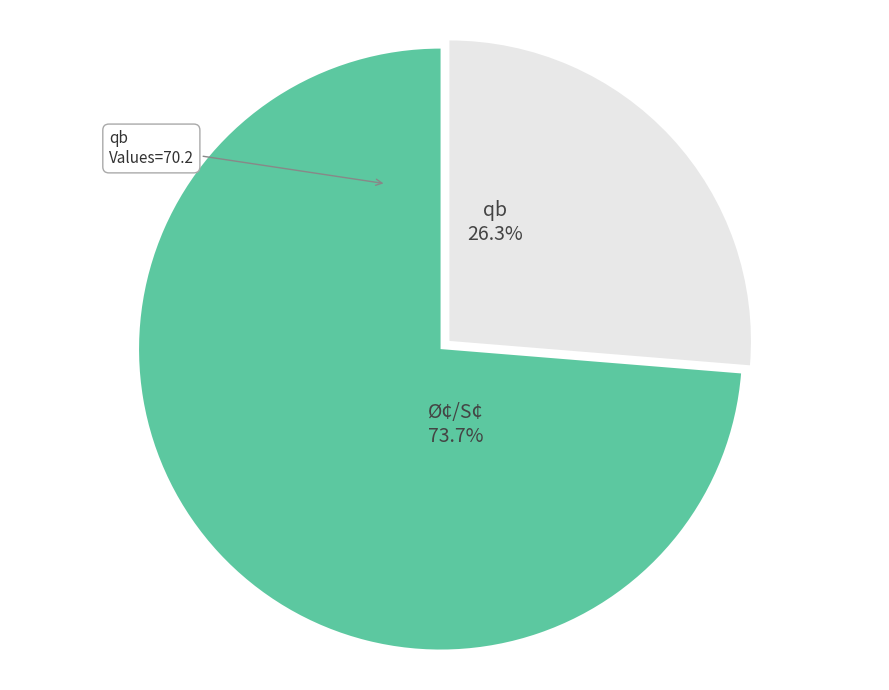

Is there a majority slice in this chart?

Yes